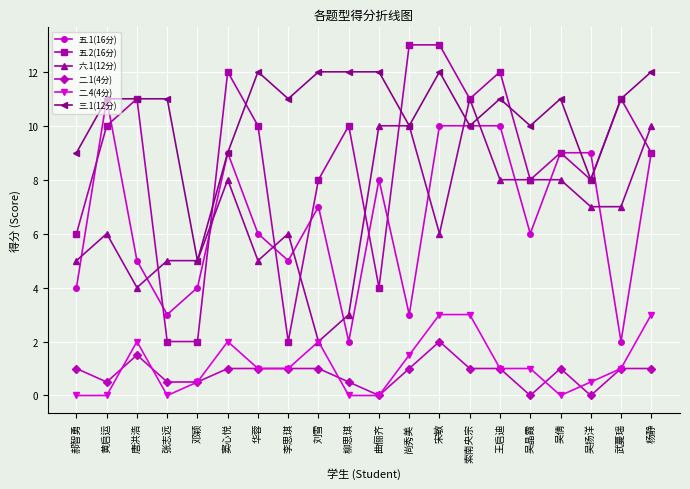

Between 尚秀美 and 吴扬洋, which series saw the biggest shift?

五.1(16分)